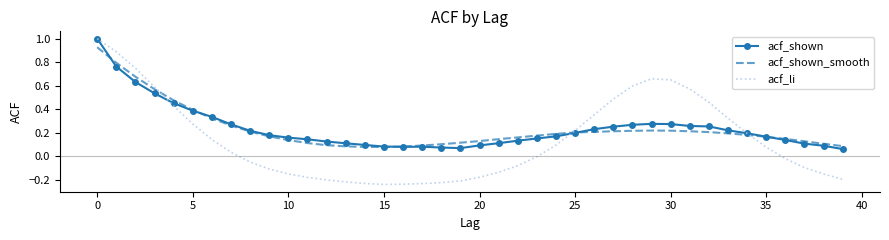

What is the maximum value shown in the chart?

1.0